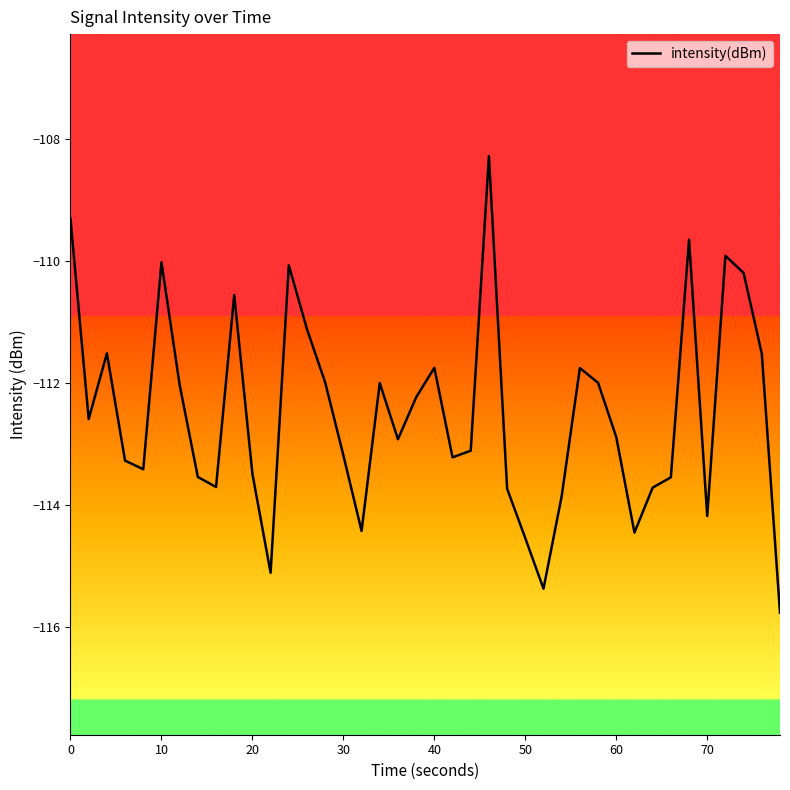

What is the smallest value displayed?

-115.8